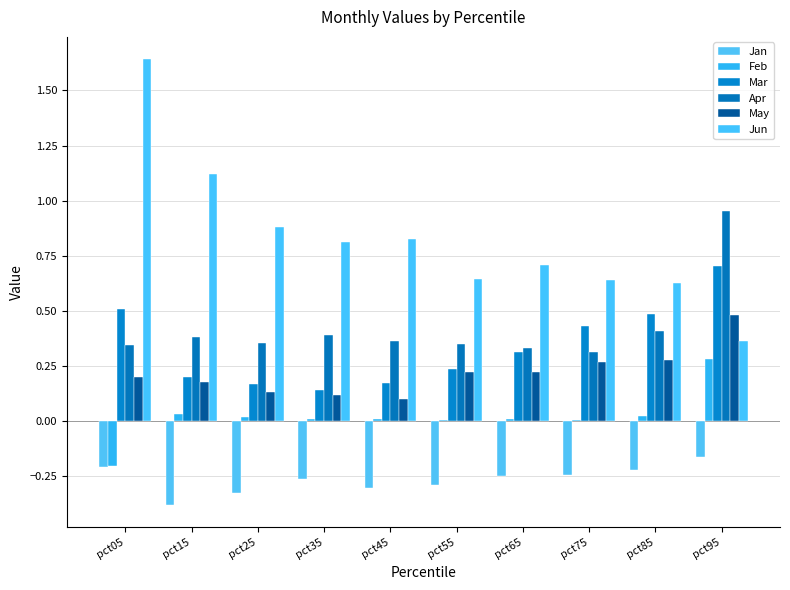

Reading left to right, list all the values displayed in this chart.

Jan: pct05=-0.2	pct15=-0.4	pct25=-0.3	pct35=-0.3	pct45=-0.3	pct55=-0.3	pct65=-0.2	pct75=-0.2	pct85=-0.2	pct95=-0.2
Feb: pct05=-0.2	pct15=0.0	pct25=0.0	pct35=0.0	pct45=0.0	pct55=0.0	pct65=0.0	pct75=0.0	pct85=0.0	pct95=0.3
Mar: pct05=0.5	pct15=0.2	pct25=0.2	pct35=0.1	pct45=0.2	pct55=0.2	pct65=0.3	pct75=0.4	pct85=0.5	pct95=0.7
Apr: pct05=0.3	pct15=0.4	pct25=0.4	pct35=0.4	pct45=0.4	pct55=0.3	pct65=0.3	pct75=0.3	pct85=0.4	pct95=1.0
May: pct05=0.2	pct15=0.2	pct25=0.1	pct35=0.1	pct45=0.1	pct55=0.2	pct65=0.2	pct75=0.3	pct85=0.3	pct95=0.5
Jun: pct05=1.6	pct15=1.1	pct25=0.9	pct35=0.8	pct45=0.8	pct55=0.6	pct65=0.7	pct75=0.6	pct85=0.6	pct95=0.4